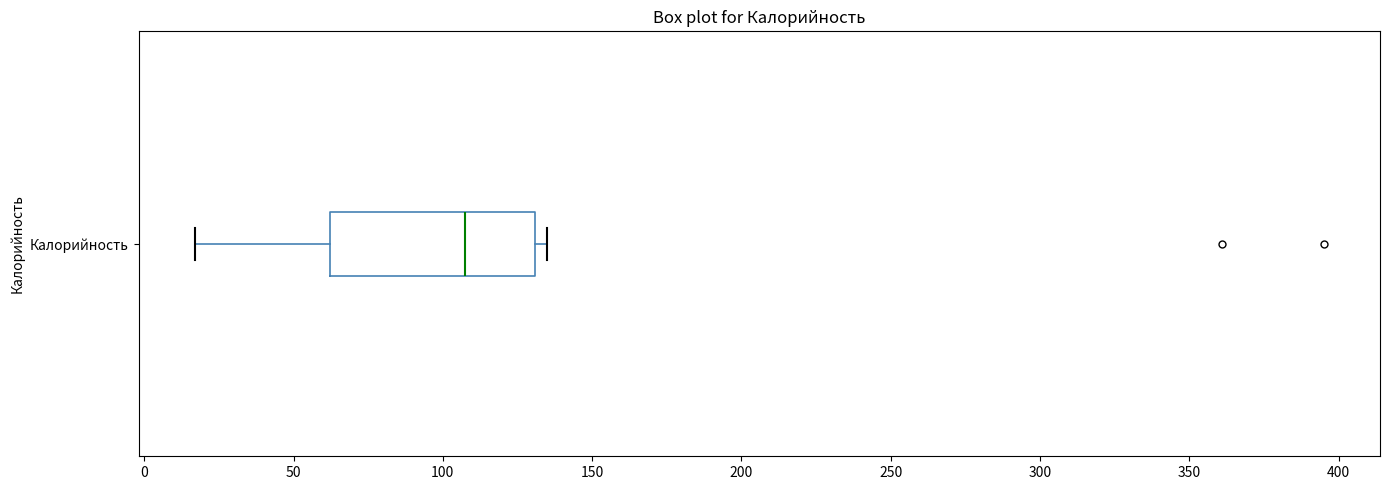

Where is the left edge of the box for Калорийность on the x-axis? The values are not printed on the chart, so give them approximately, as read against the axis.

60